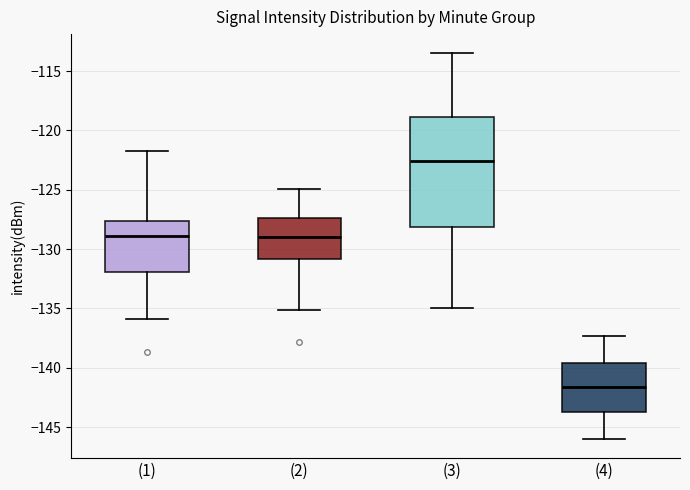

Where does the median line of the box for (1) sit on the y-axis? The values are not printed on the chart, so give them approximately, as read against the axis.

-129.0